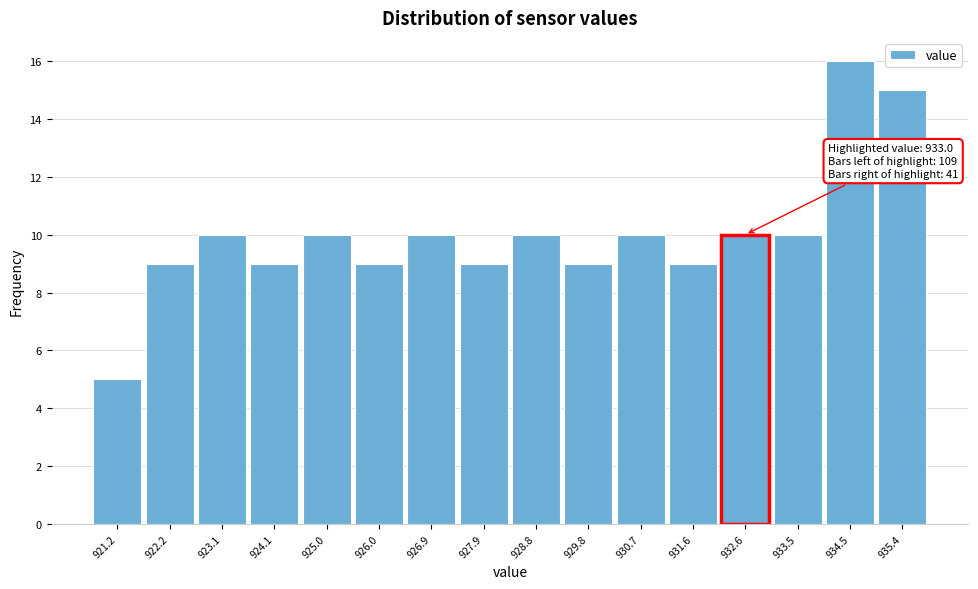

Reading left to right, what are all the values shown in this chart?

5	9	10	9	10	9	10	9	10	9	10	9	10	10	16	15